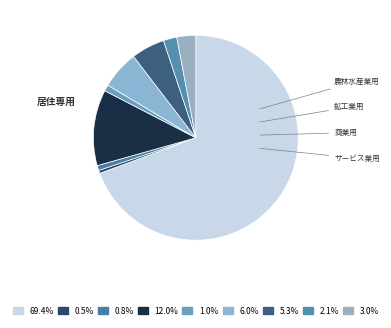

How many segments does this pie chart have?

9